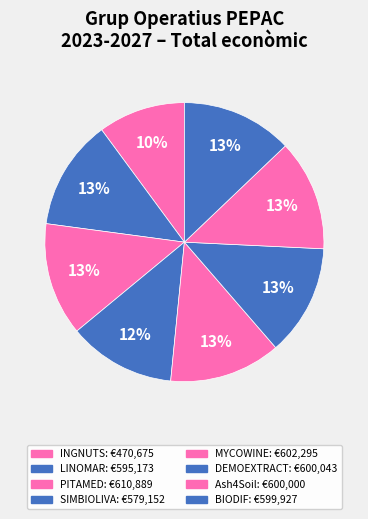

Which has a higher value, PITAMED or SIMBIOLIVA?

PITAMED